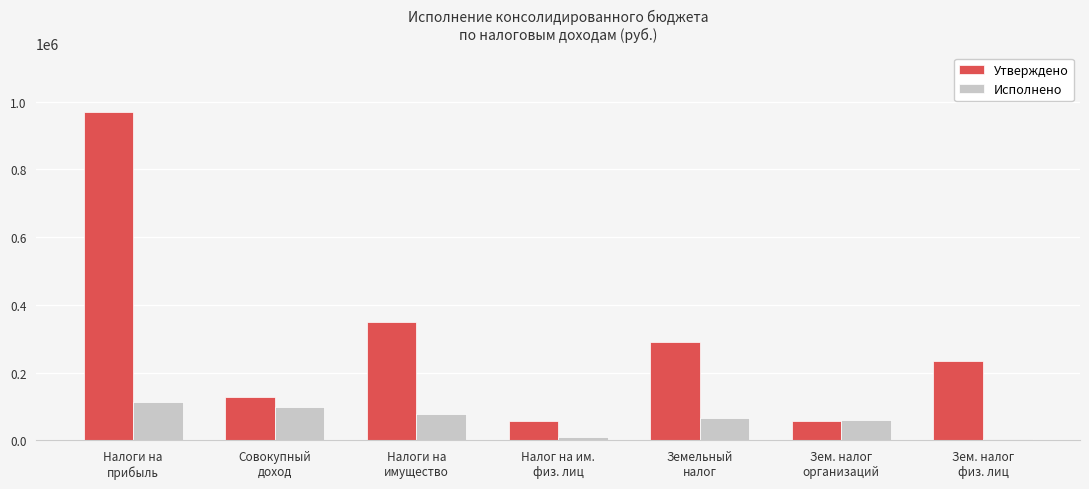

Which series has the widest spread of values?

Утверждено